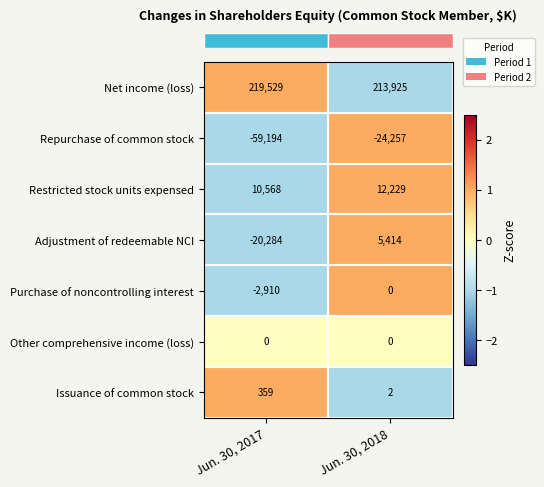

Which label corresponds to the smallest value in the chart?

Jun. 30, 2017